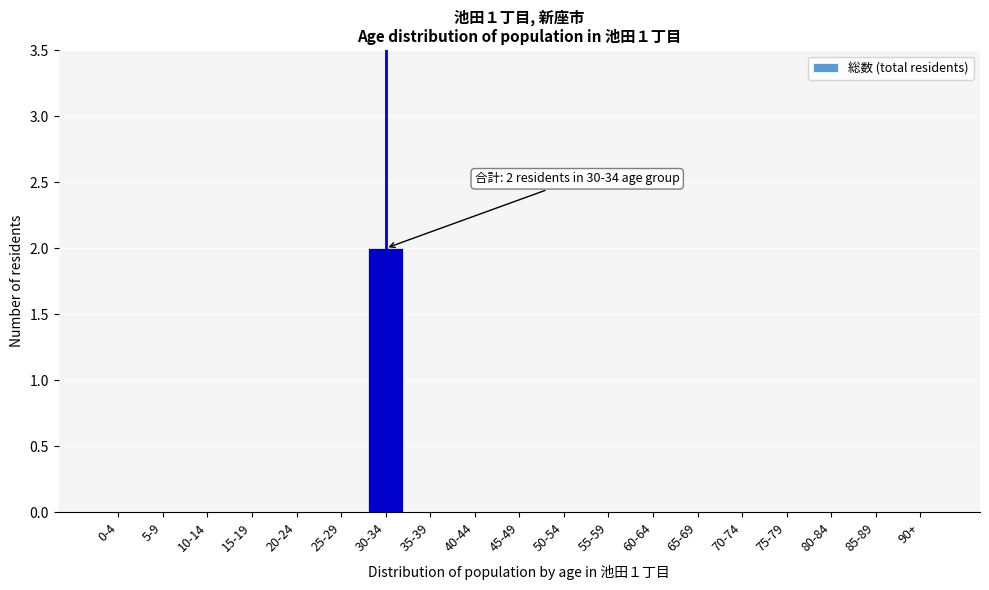

Reading left to right, what are all the values shown in this chart?

0-4=0	5-9=0	10-14=0	15-19=0	20-24=0	25-29=0	30-34=2	35-39=0	40-44=0	45-49=0	50-54=0	55-59=0	60-64=0	65-69=0	70-74=0	75-79=0	80-84=0	85-89=0	90+=0